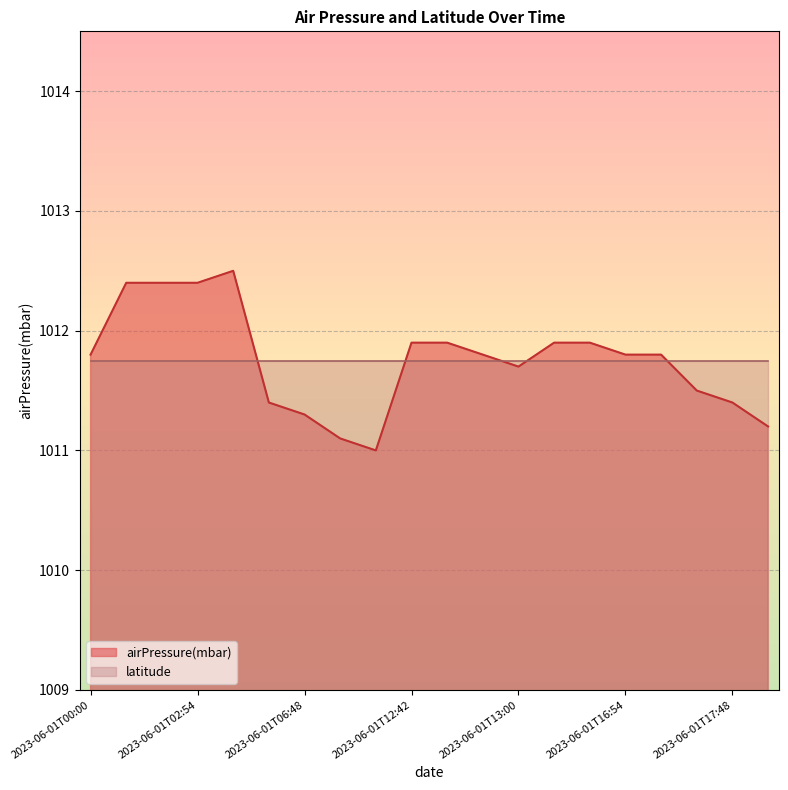

Which label corresponds to the smallest value in the chart?

2023-06-01T07:00